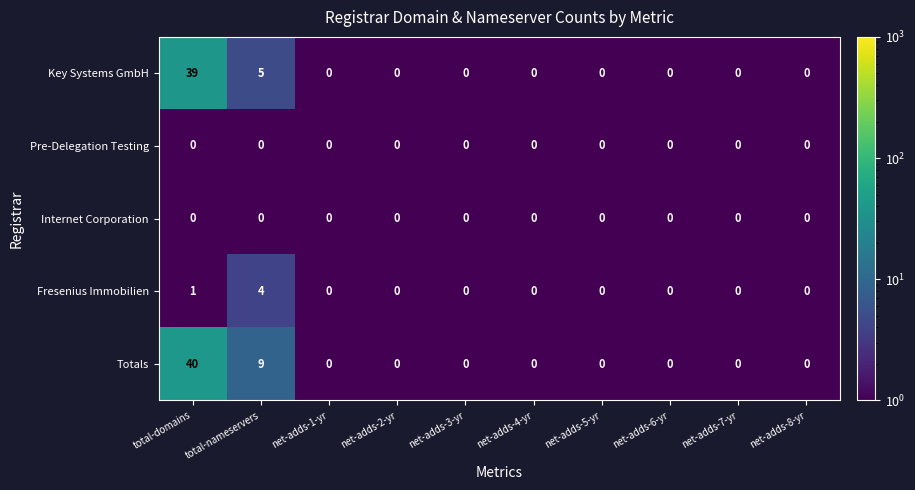

Which series has the largest total across all categories?

Totals